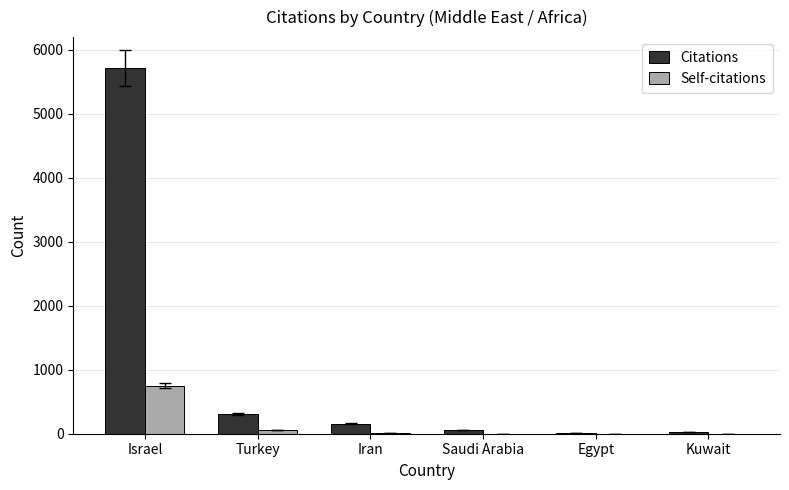

What is the total value across all series at Turkey?

364